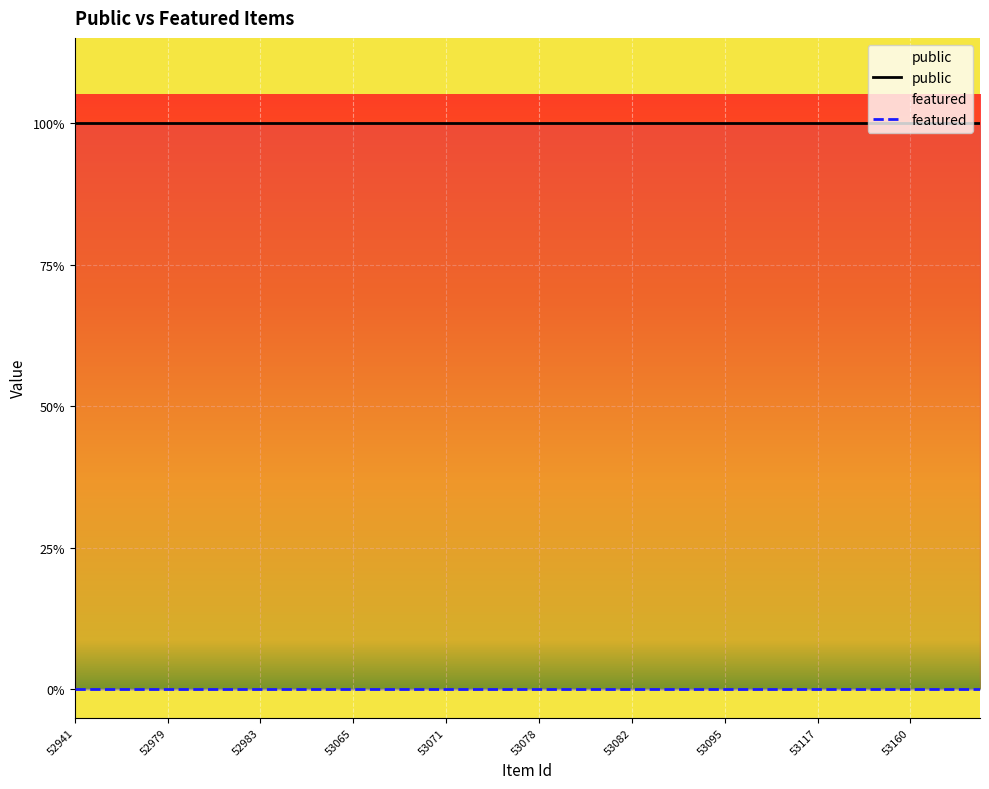

Which series has the widest spread of values?

public